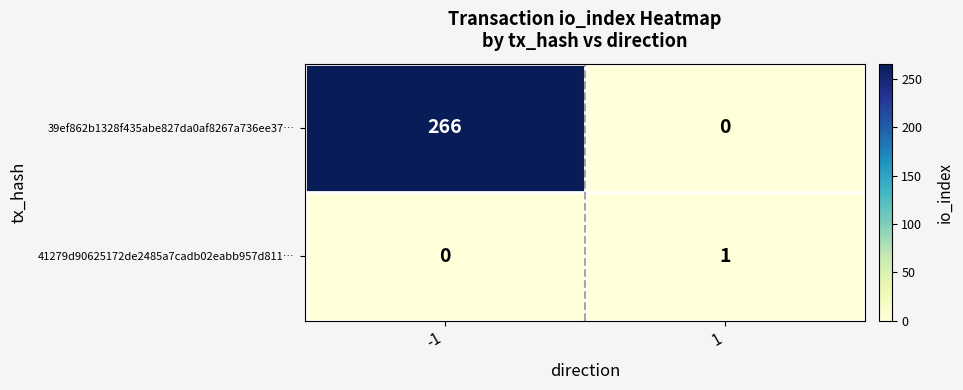

What is the average value of the 39ef862b1328f435abe827da0af8267a736ee37… series?

133